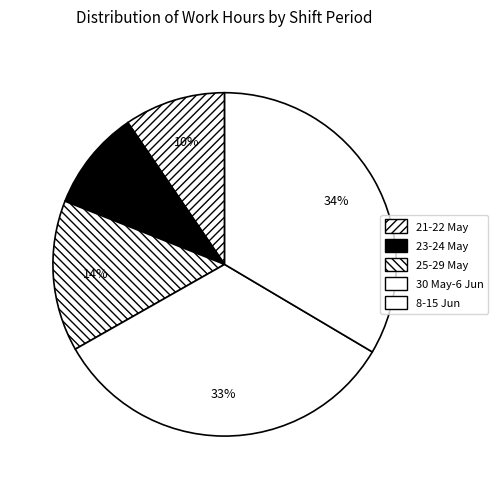

How many slices are in this pie chart?

5